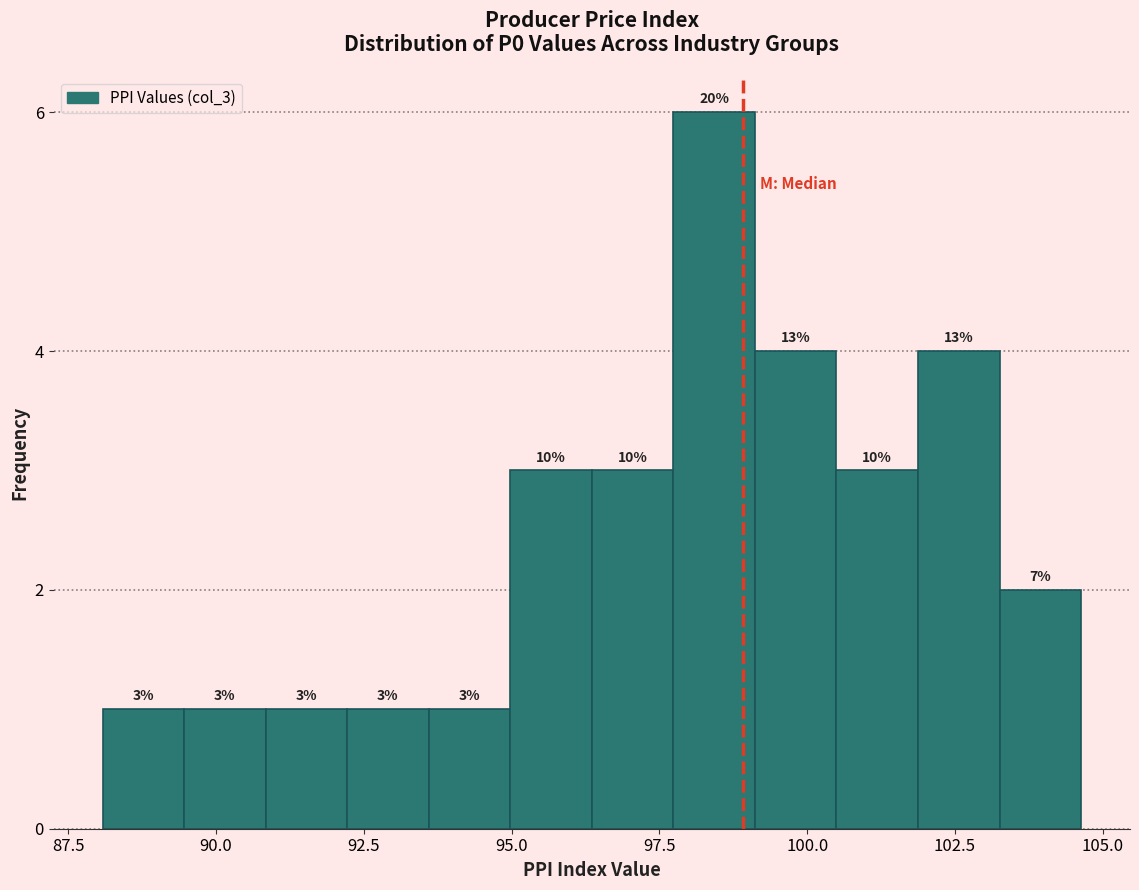

Read against the x-axis, roughly where is the centre of the tallest bar?

98.5